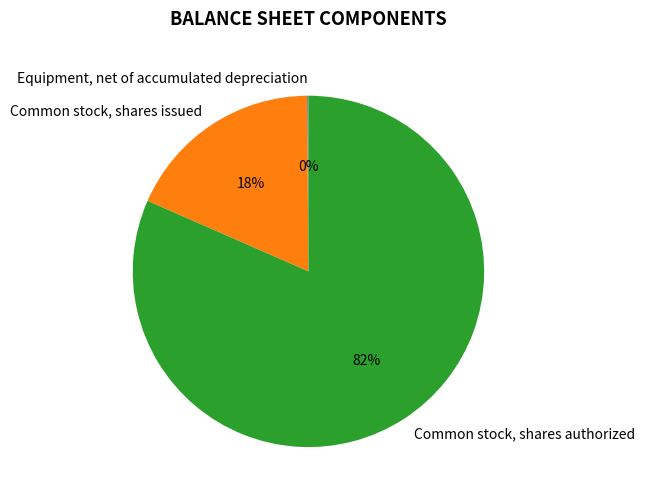

What is the largest slice in the pie chart?

Common stock, shares authorized